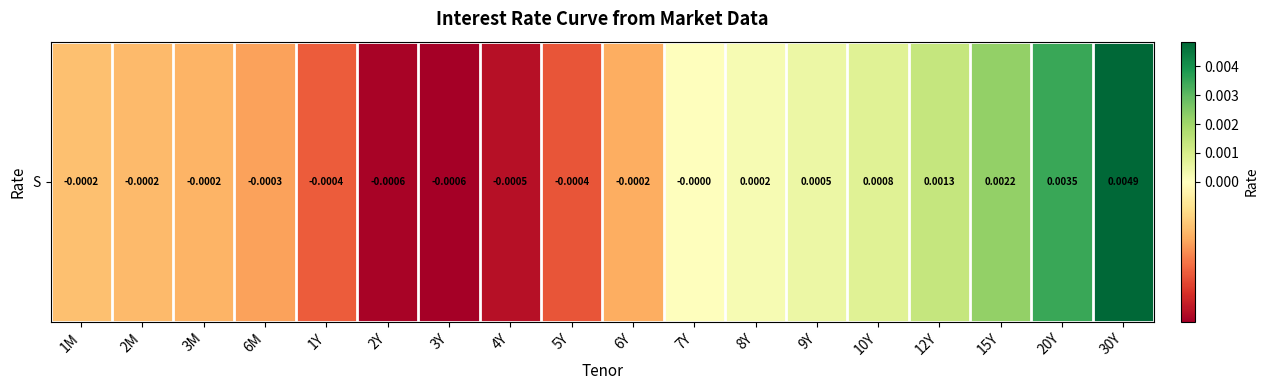

Reading left to right, list all the values displayed in this chart.

1M=-0.0	2M=-0.0	3M=-0.0	6M=-0.0	1Y=-0.0	2Y=-0.0	3Y=-0.0	4Y=-0.0	5Y=-0.0	6Y=-0.0	7Y=-0.0	8Y=0.0	9Y=0.0	10Y=0.0	12Y=0.0	15Y=0.0	20Y=0.0	30Y=0.0